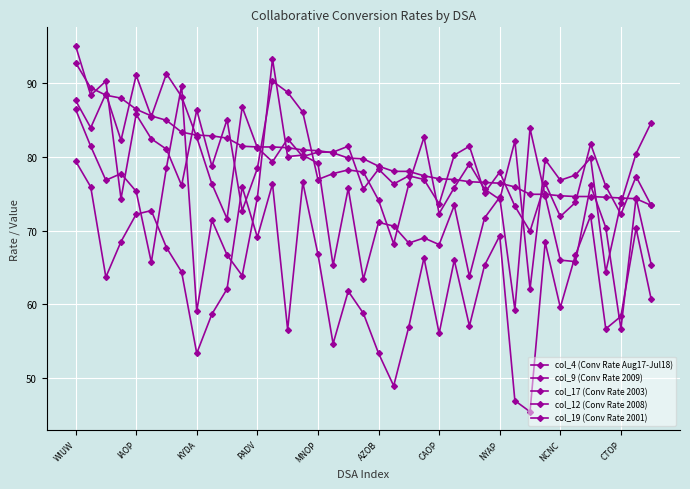

How many lines are shown in the chart?

5